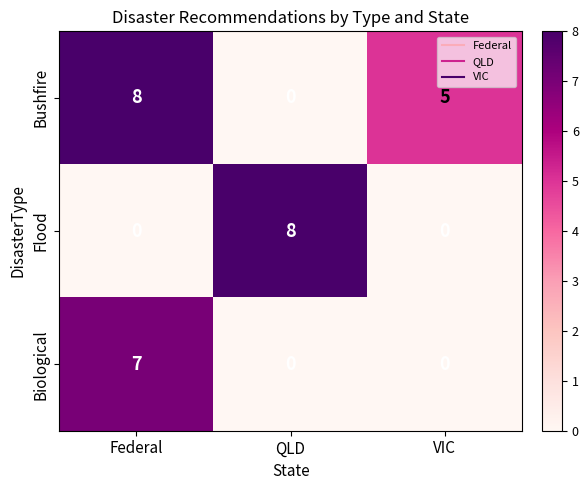

Which category has the highest value in the Flood series?

QLD